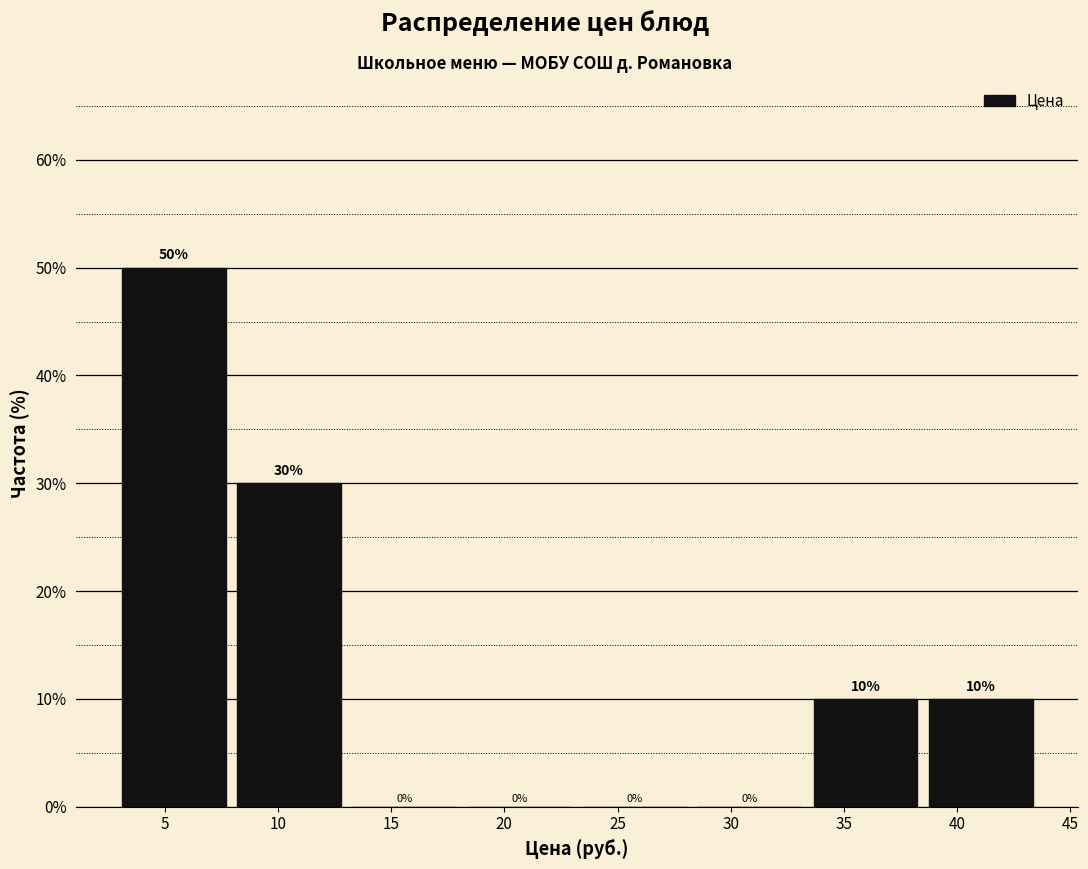

Reading left to right, list every bar in this chart as the range it spans on the x-axis followed by its height. The bar edges are not printed on the chart, so give them approximately, as read against the axis.

3.0 to 8.0: 50
8.0 to 13.5: 30
13.5 to 18.5: 0
18.5 to 23.5: 0
23.5 to 28.5: 0
28.5 to 33.5: 0
33.5 to 38.5: 10
38.5 to 44.0: 10